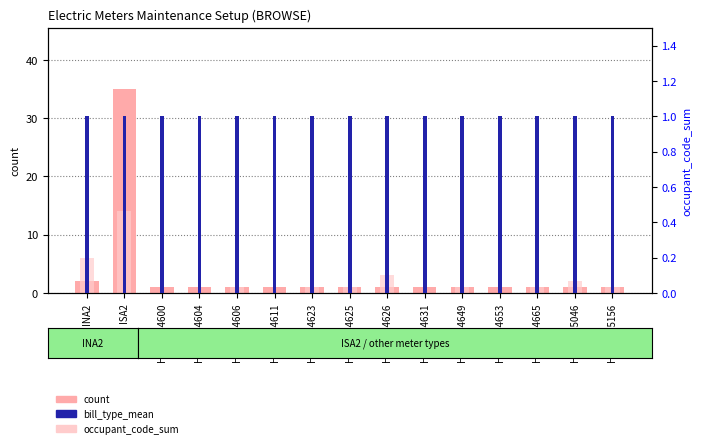

How many series are shown in this chart?

3